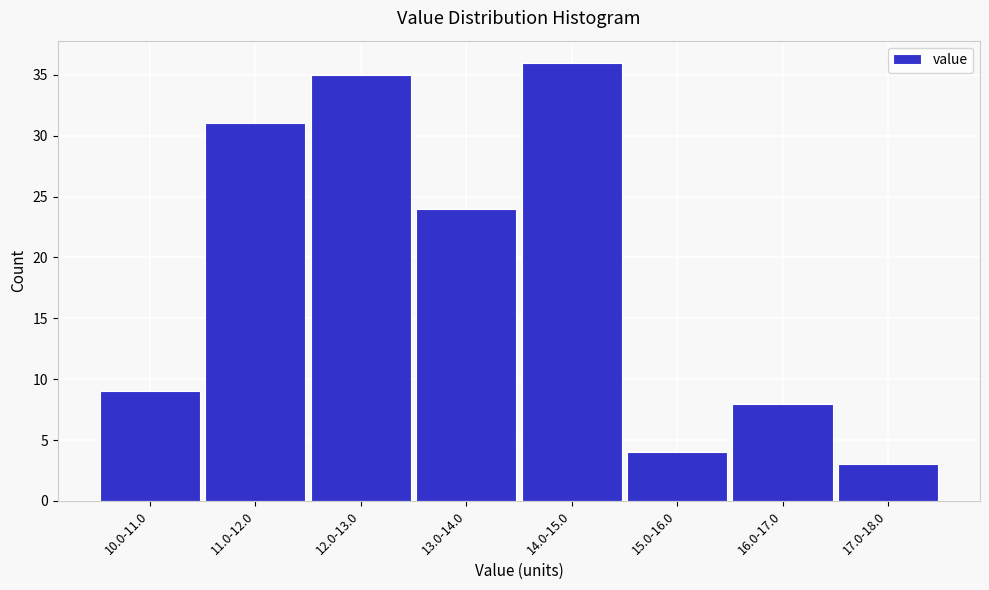

Reading left to right, list all the values displayed in this chart.

10.0-11.0=9	11.0-12.0=31	12.0-13.0=35	13.0-14.0=24	14.0-15.0=36	15.0-16.0=4	16.0-17.0=8	17.0-18.0=3